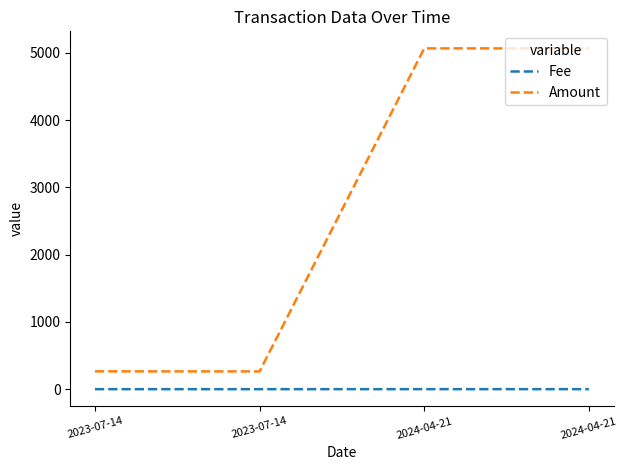

What are all the series names shown in the legend?

Fee, Amount